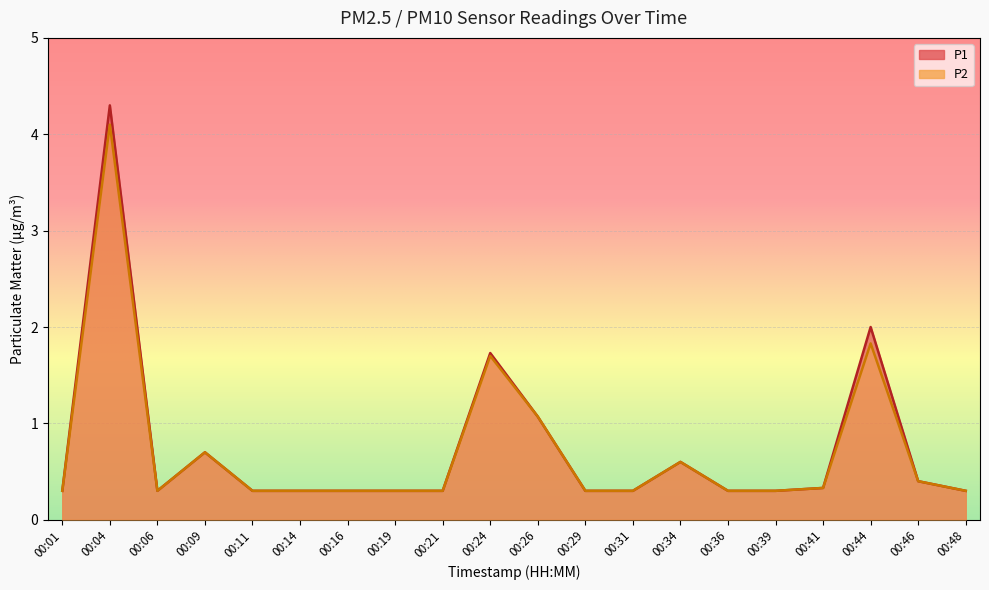

True or false: P1 and P2 intersect in this chart.

False